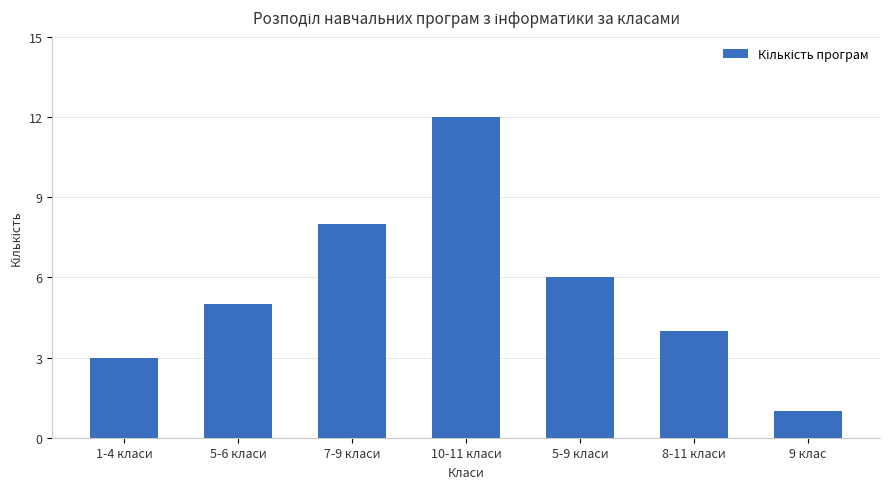

What is the difference between the maximum and minimum values?

11